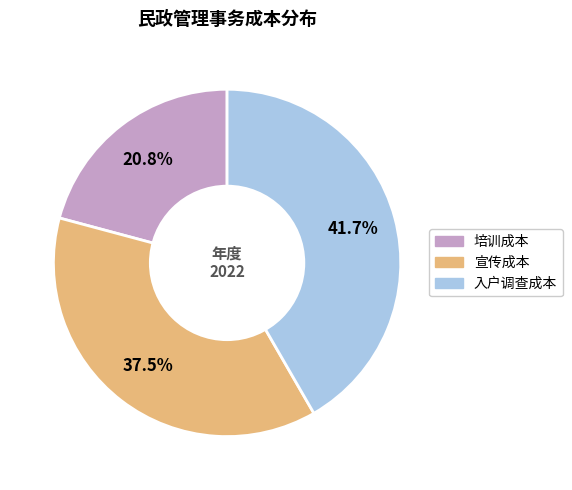

What is the largest slice in the pie chart?

入户调查成本